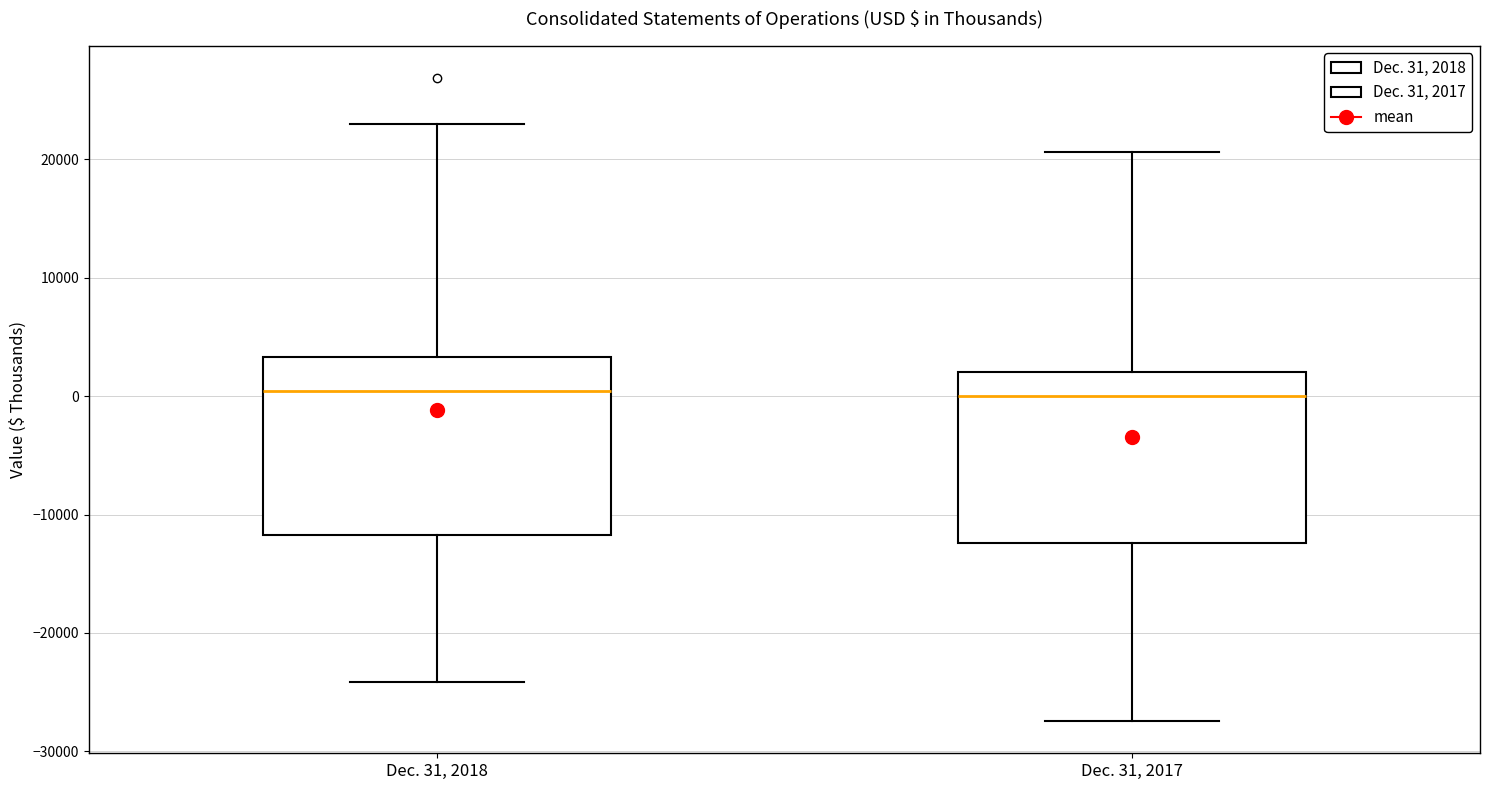

Reading left to right, read every box against the y-axis: the position of its median line, the range the box covers, and the ends of its whiskers. The values are not printed on the chart, so give them approximately, as read against the axis.

Dec. 31, 2018: median 0, box -12000 to 3000, whiskers -24000 to 23000
Dec. 31, 2017: median 0, box -12000 to 2000, whiskers -27000 to 21000